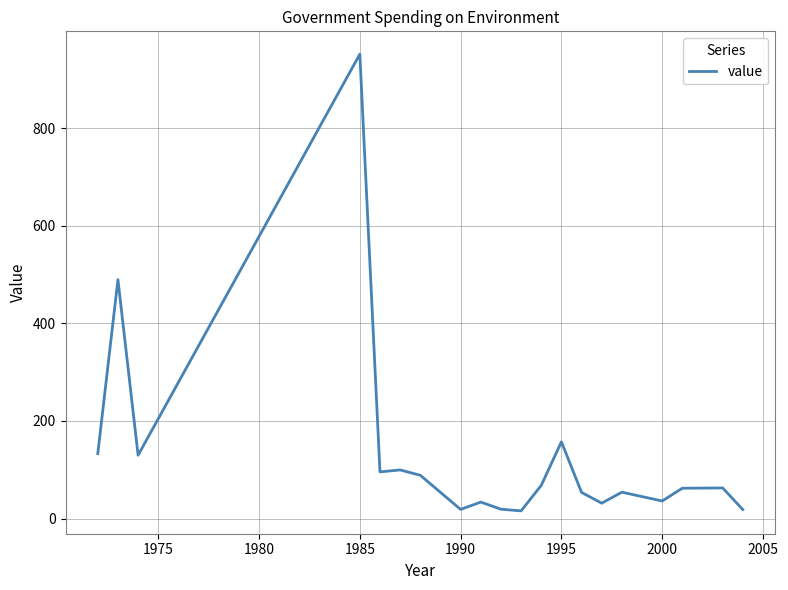

What is the difference between the maximum and minimum values?

936.1